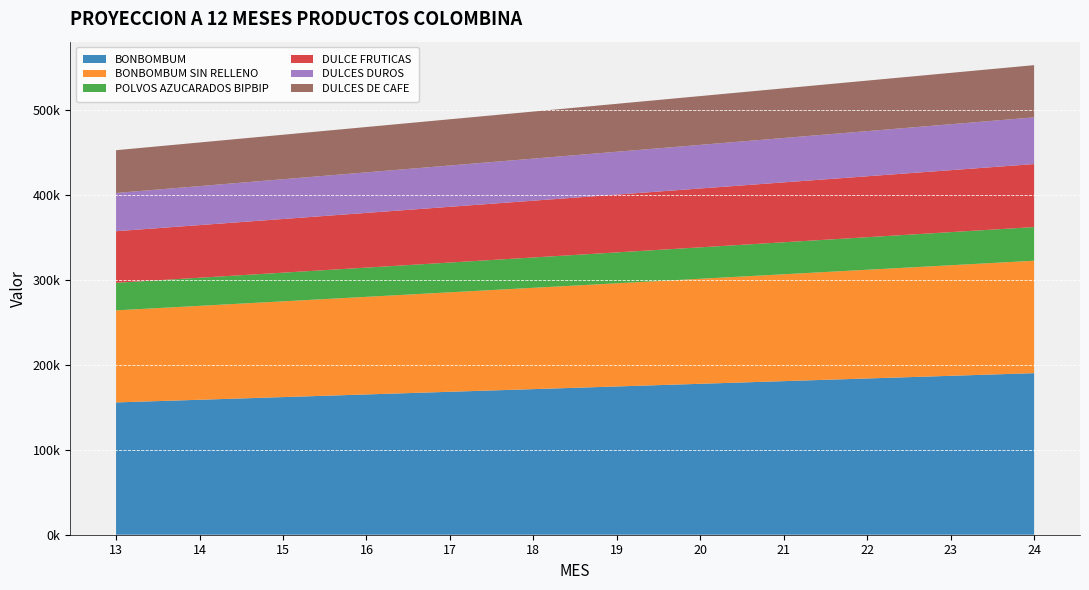

Reading right to left, transcribe all the data shown in this chart.

BONBOMBUM: 190063.1	186933.0	183803.0	180672.9	177542.8	174412.8	171282.7	168152.6	165022.5	161892.4	158762.4	155632.3
BONBOMBUM SIN RELLENO: 132252.3	130074.2	127896.2	125718.2	123540.2	121362.2	119184.2	117006.2	114828.2	112650.2	110472.1	108294.1
POLVOS AZUCARADOS BIPBIP: 39596.5	38944.4	38292.3	37640.2	36988.1	36336.0	35683.9	35031.8	34379.7	33727.6	33075.5	32423.4
DULCE FRUTICAS: 74124.6	72903.9	71683.2	70462.4	69241.7	68021.0	66800.2	65579.5	64358.8	63138.1	61917.3	60696.6
DULCES DUROS: 54928.2	54023.7	53119.1	52214.5	51309.9	50405.3	49500.7	48596.1	47691.5	46786.9	45882.3	44977.7
DULCES DE CAFE: 61436.3	60424.6	59412.8	58401.0	57389.2	56377.5	55365.7	54353.9	53342.2	52330.4	51318.6	50306.8